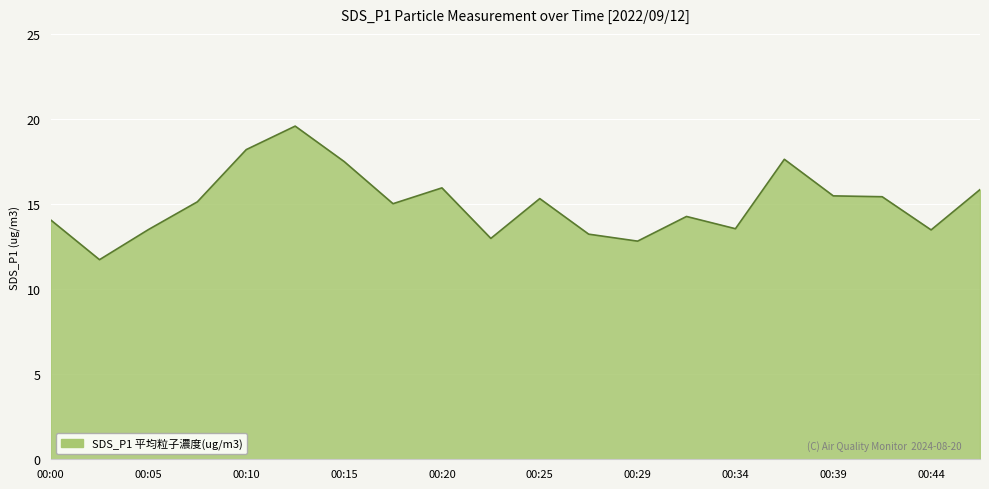

What is the smallest value displayed?

11.7